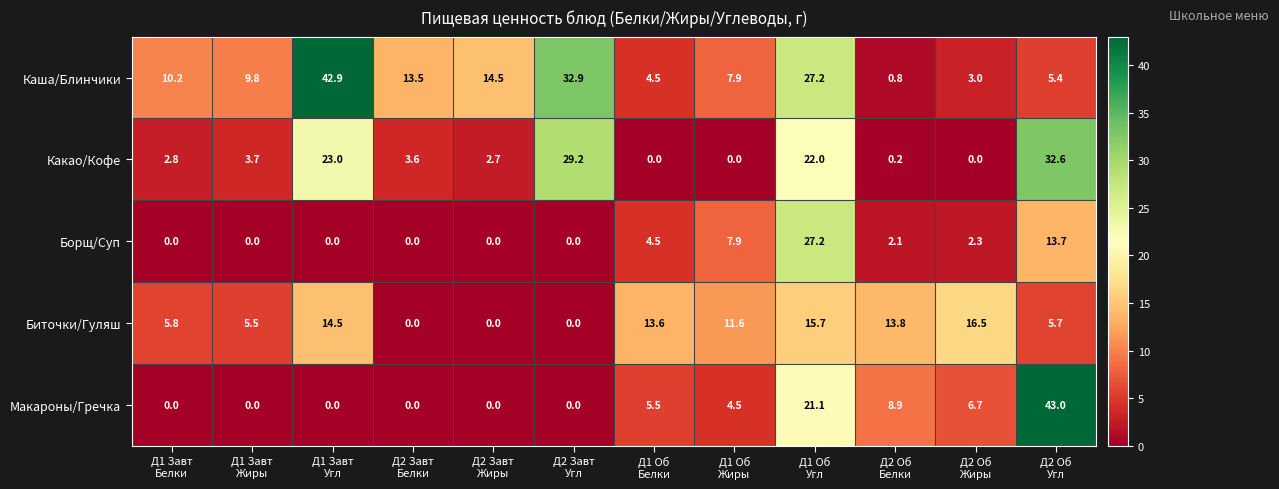

What is the average value of the Какао/Кофе series?

10.0